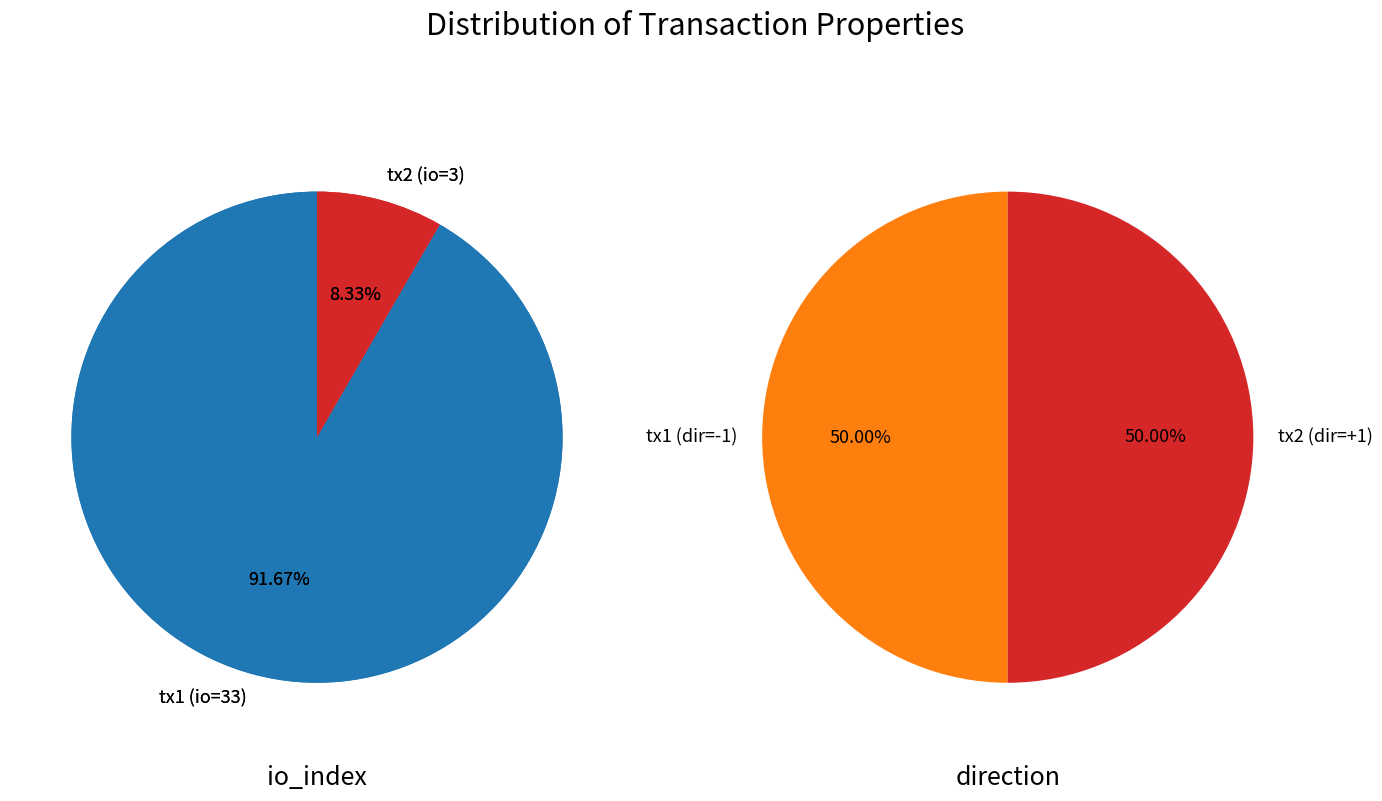

Is it true that io_index is 93% of the pie?

False